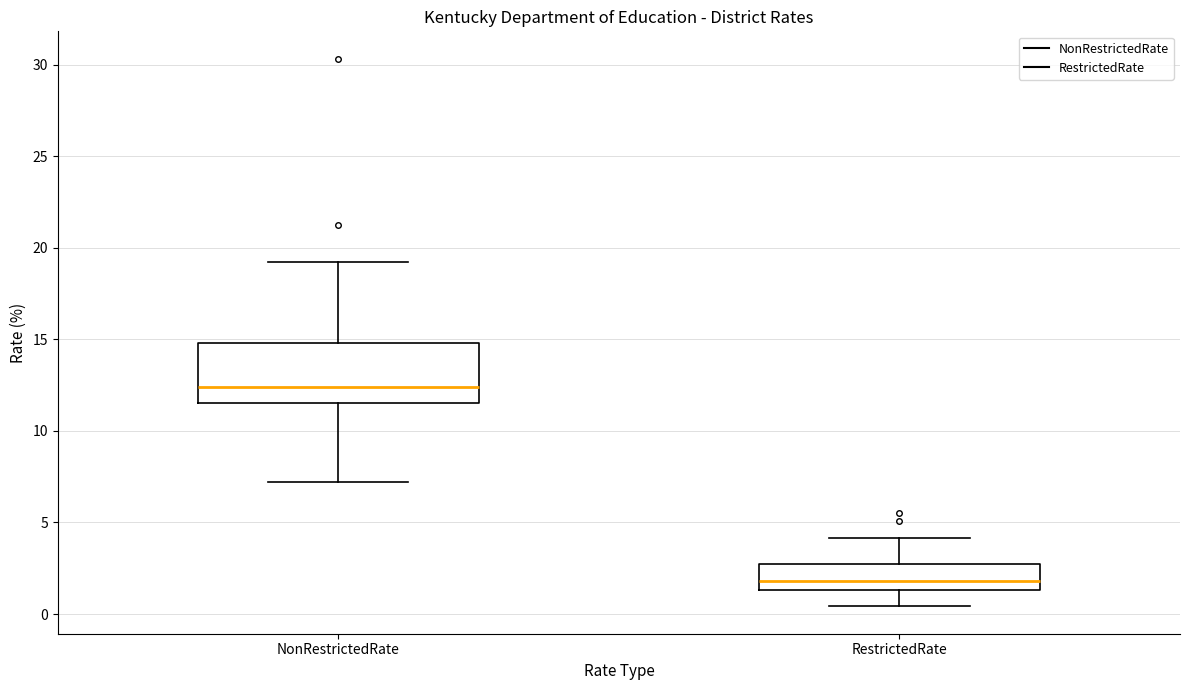

Which box's median line is the lowest?

RestrictedRate